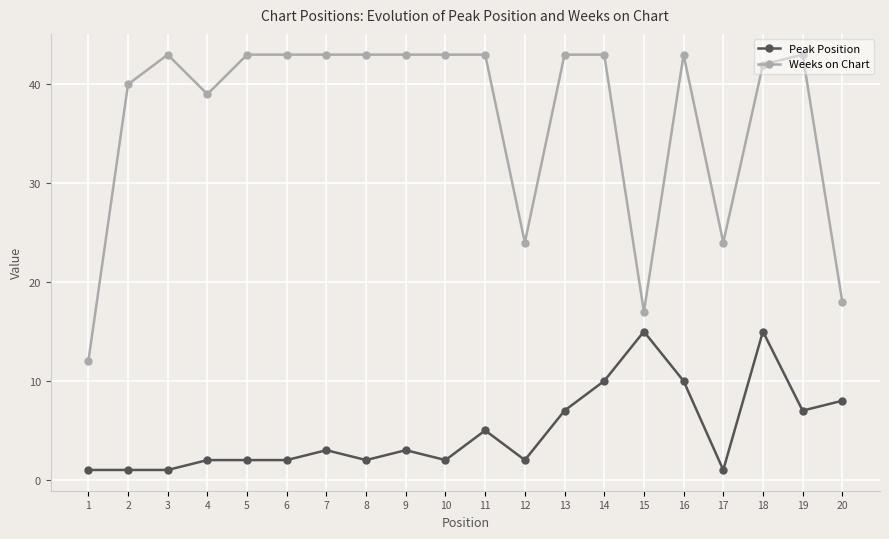

True or false: Weeks on Chart has more than 0 points higher than both neighbors.

True